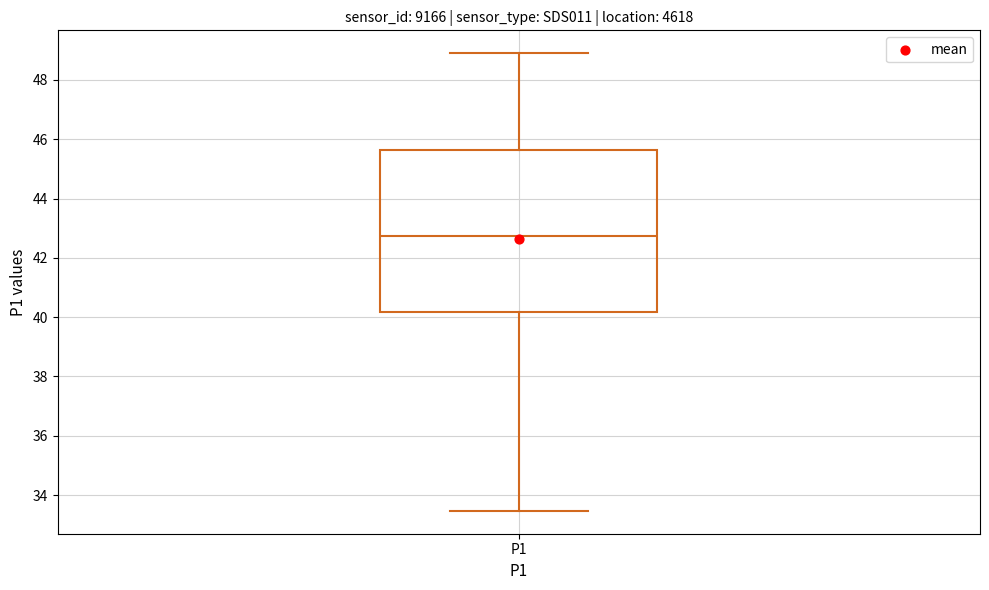

Where is the lower edge of the box for P1 on the y-axis? The values are not printed on the chart, so give them approximately, as read against the axis.

40.2